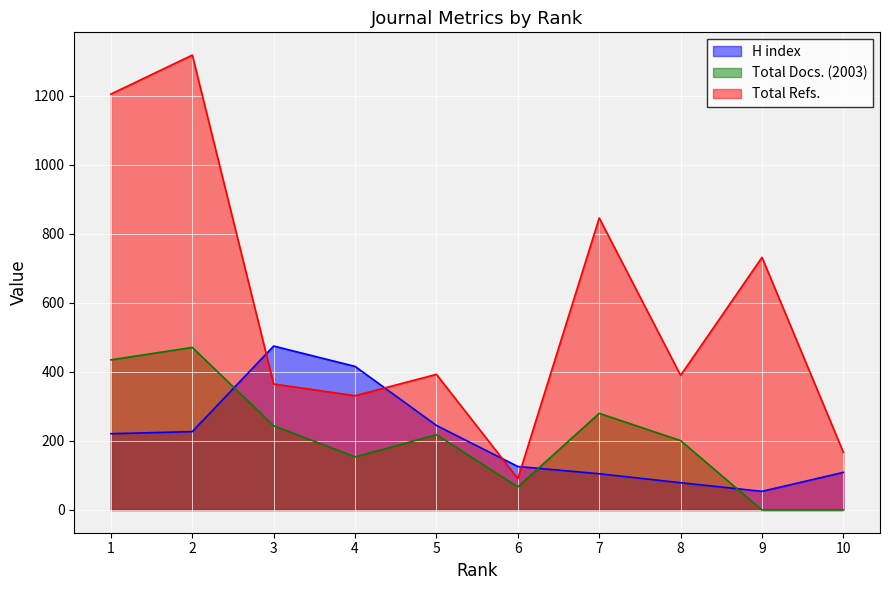

At which label does Total Refs. first exceed 393?

1